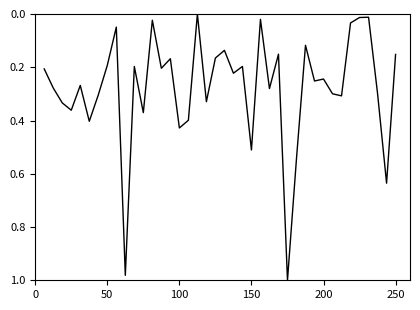

What is the value of the 2nd point from the left?

0.3